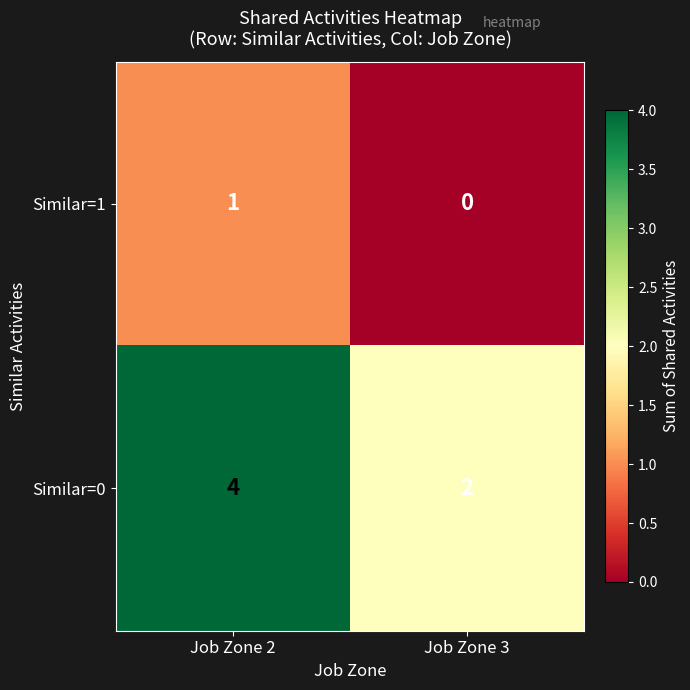

Is it true that Similar=0 equals 1 at Job Zone 3?

False